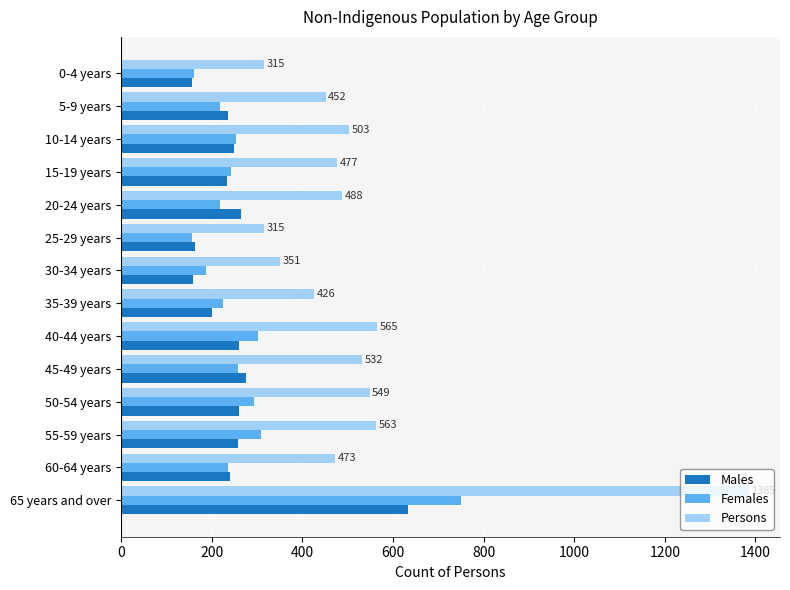

List the series in order of their peak value, highest first.

Persons, Females, Males